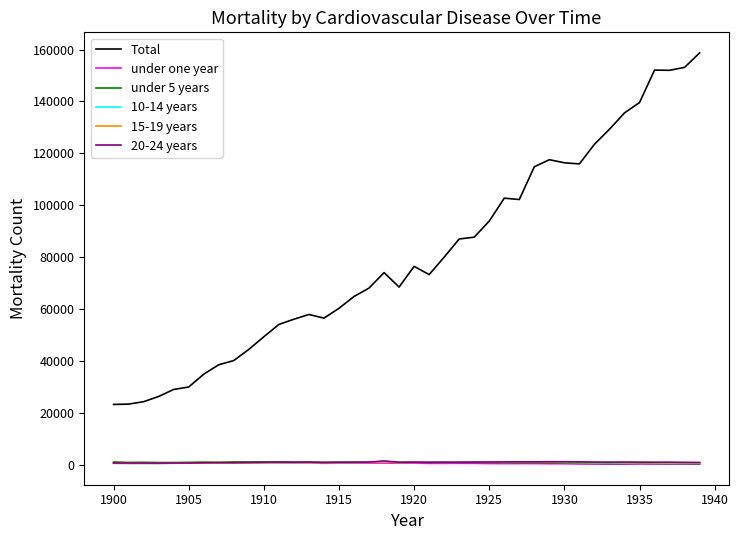

Which series has the largest range (max minus min)?

Total